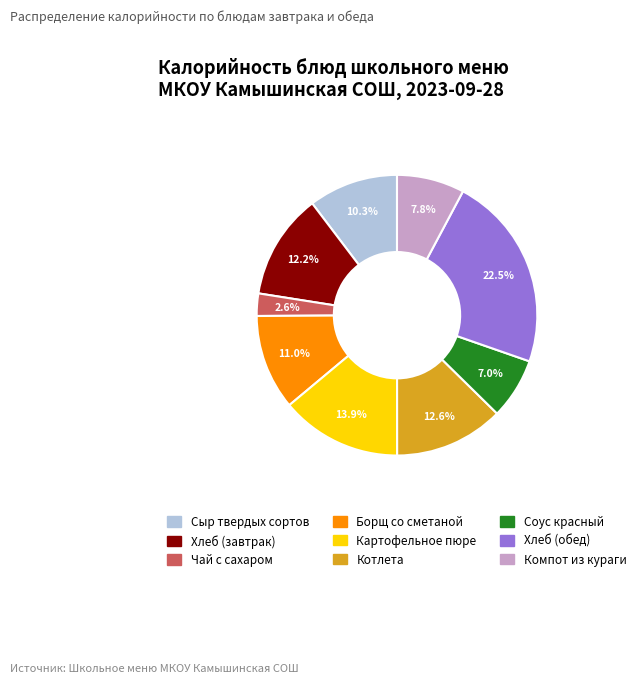

Does Борщ со сметаной account for over 50% of the chart?

No